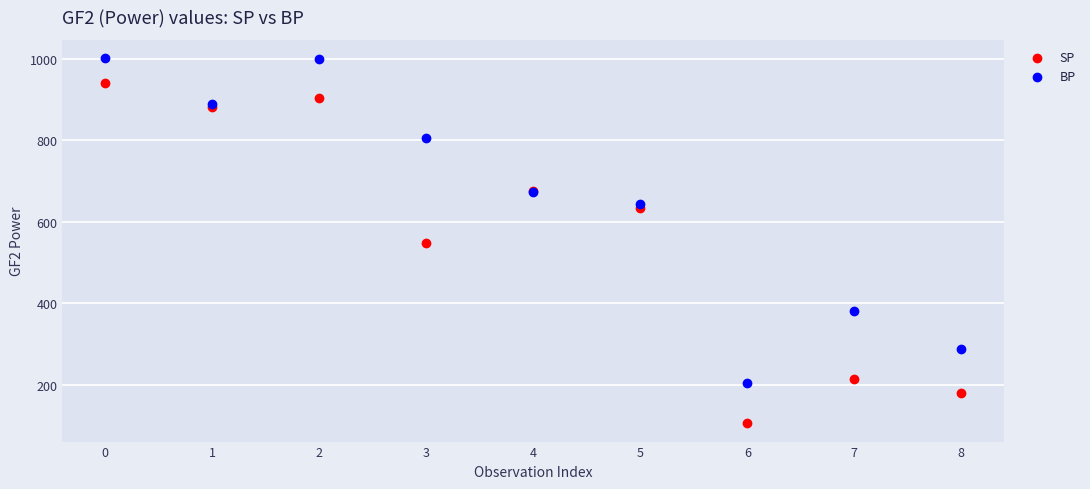

In the SP series, what Y value is closest to 522?

546.8